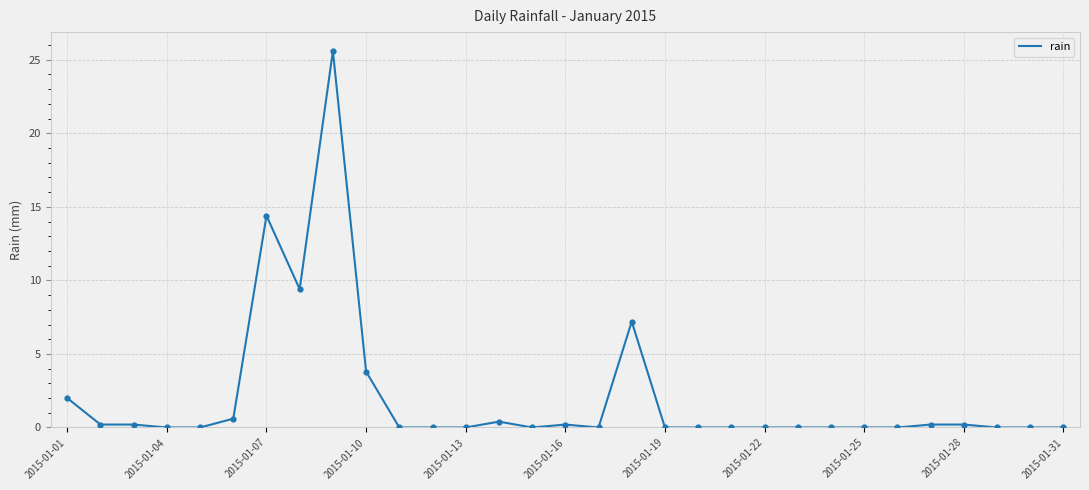

What is the maximum value shown in the chart?

25.6